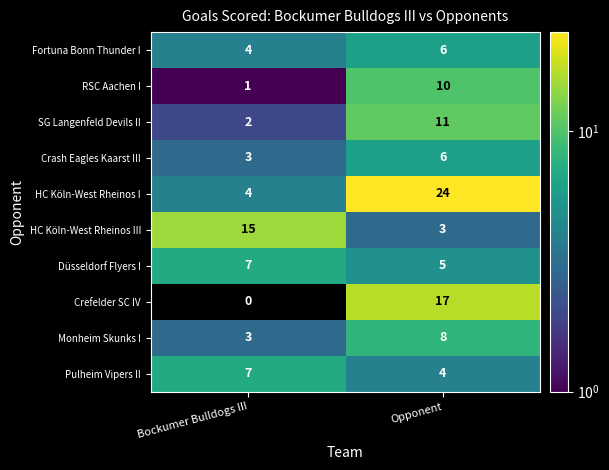

At how many categories does at least one series exceed 9?

2